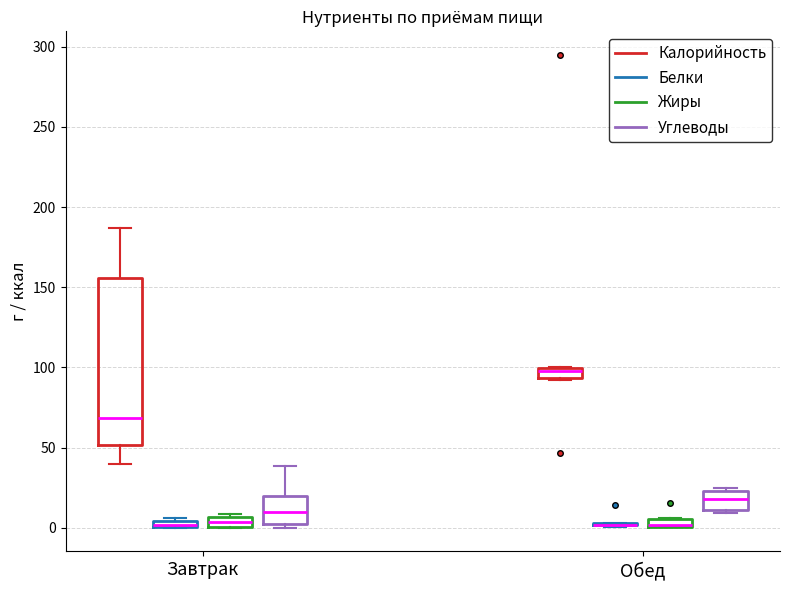

Where is the upper edge of the box for Обед (Жиры) on the y-axis? The values are not printed on the chart, so give them approximately, as read against the axis.

5